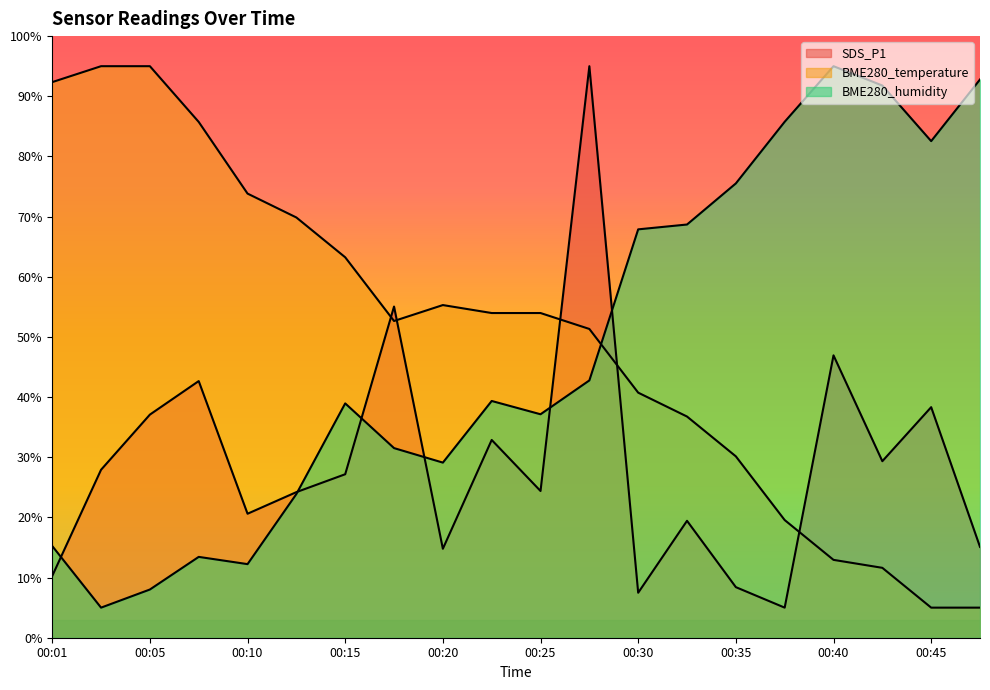

Where does the BME280_humidity series first go above 39?

00:23